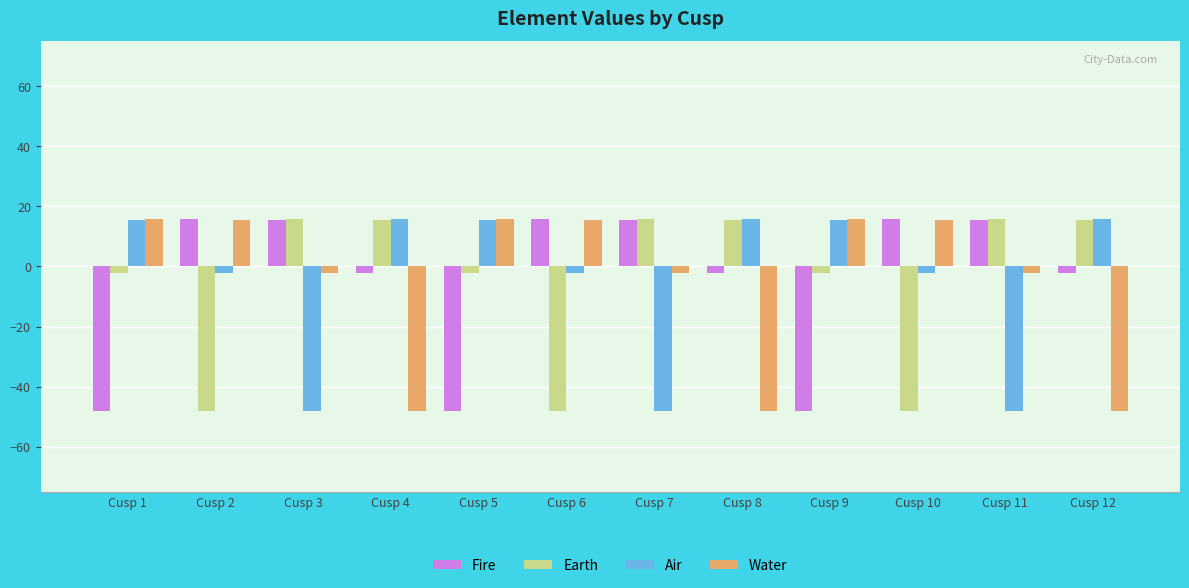

What is the sum of the Fire values at Cusp 7 and Cusp 1?

-32.5